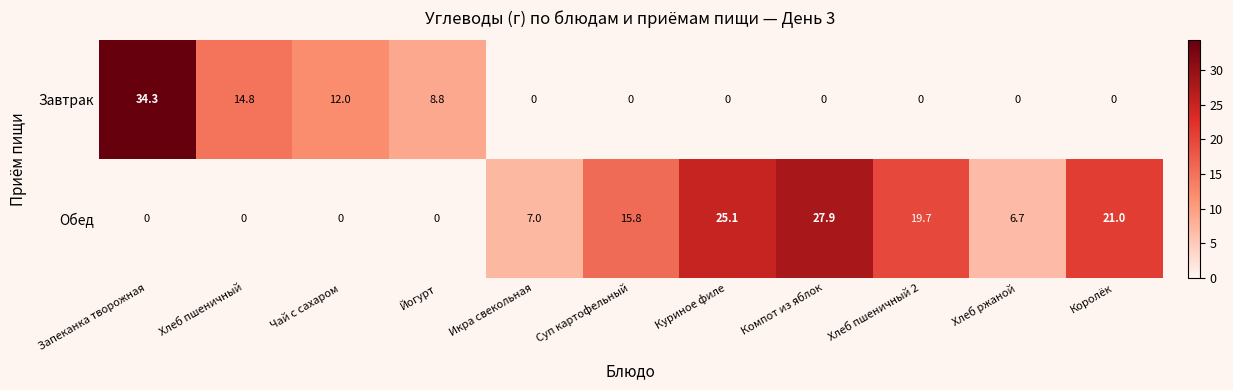

How many values in the Завтрак series exceed 0?

4